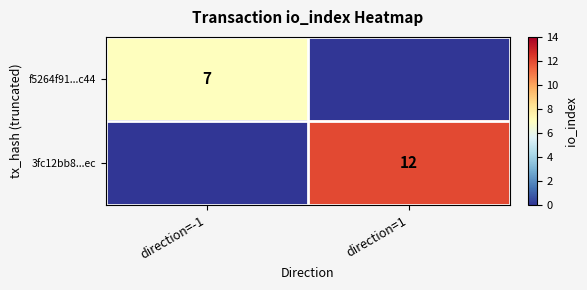

Is the value of 3fc12bb8...ec at direction=1 greater than the value of f5264f91...c44 at direction=-1?

Yes